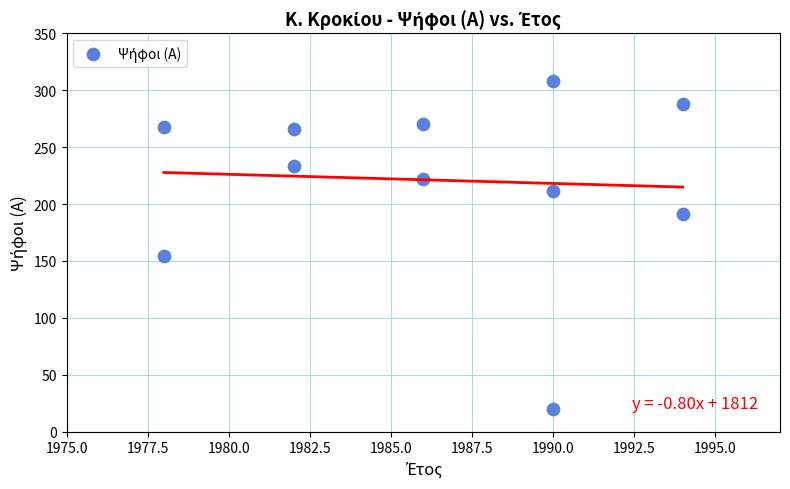

What is the average Y value?

221